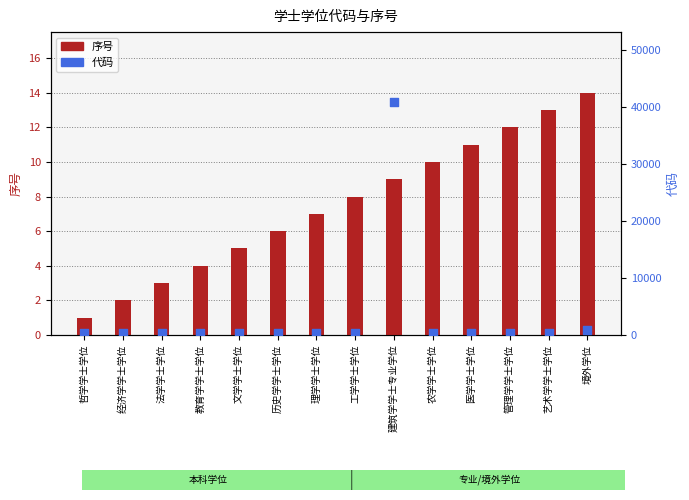

Which series has the largest total across all categories?

代码